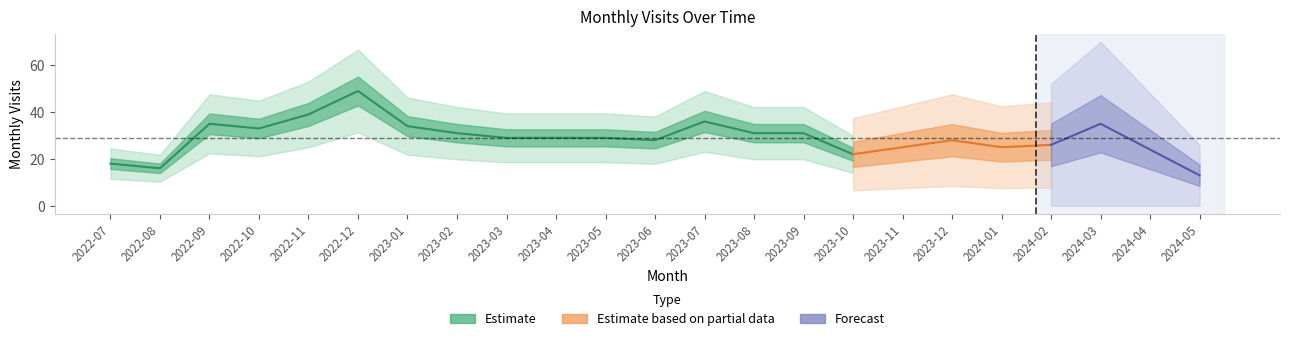

What position from the right is 2024-05?

1